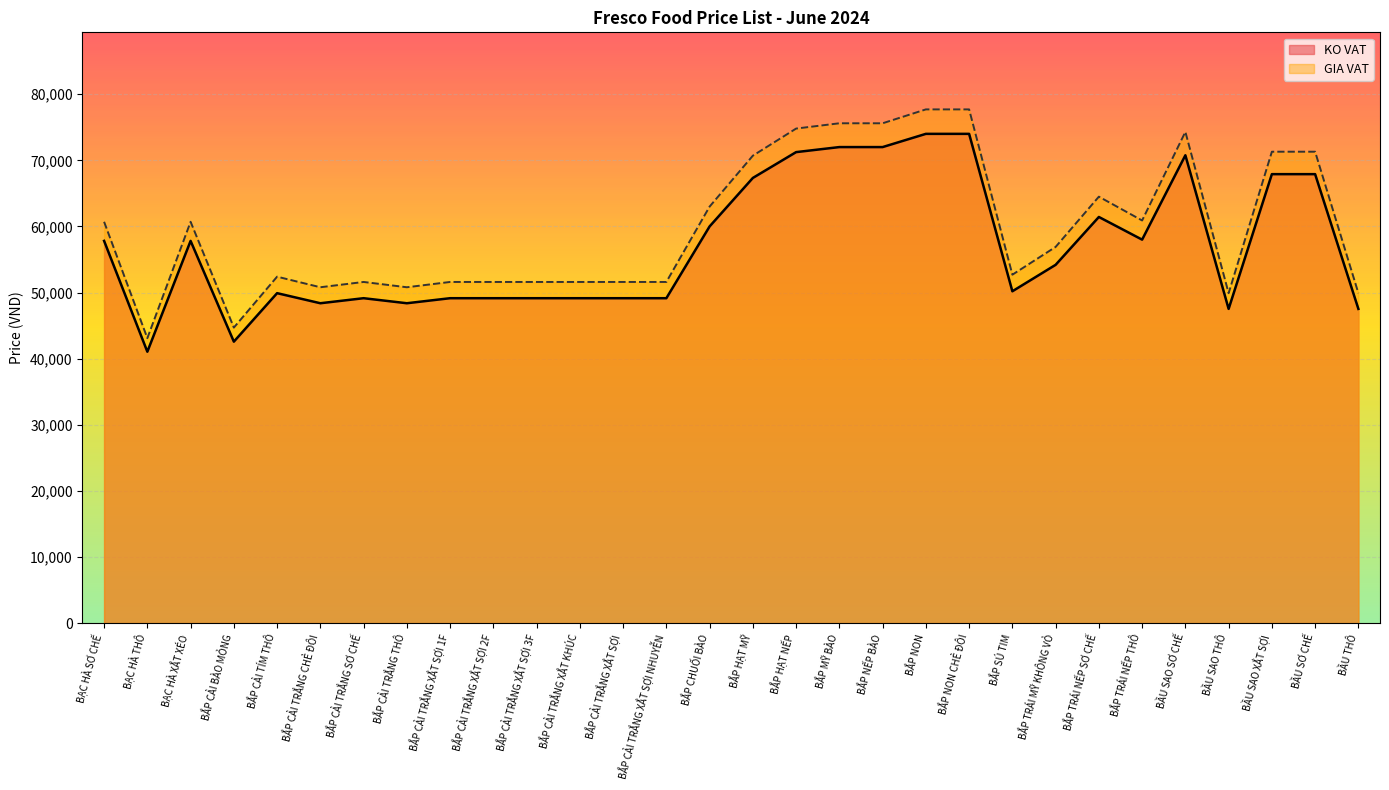

Is the value of KO VAT at BẮP TRÁI MỸ KHÔNG VỎ greater than the value of GIA VAT at BẮP NẾP BÀO?

No